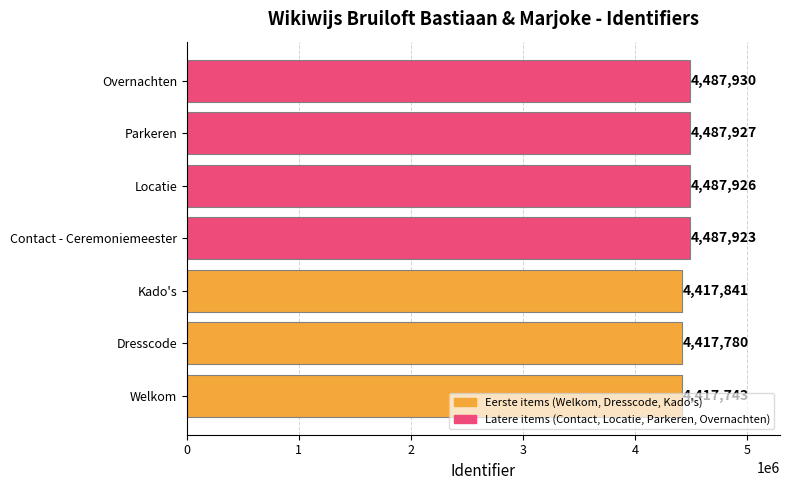

What is the sum of all values?

31205070